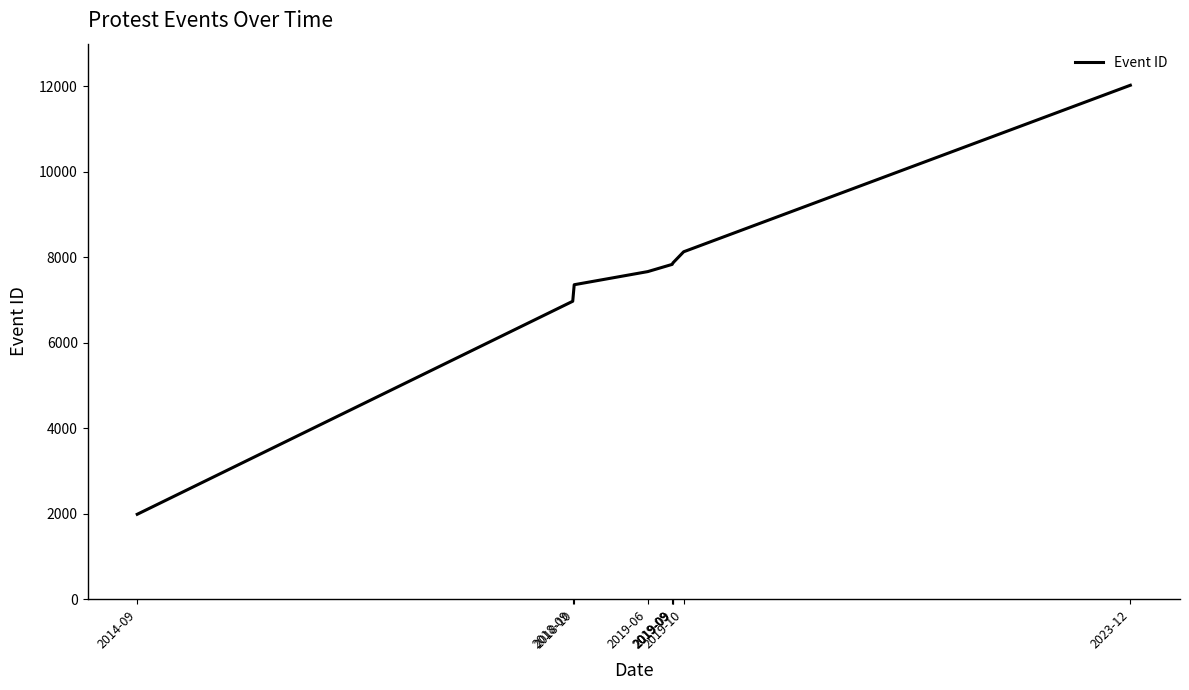

Does the chart display data point markers on the line(s)?

No